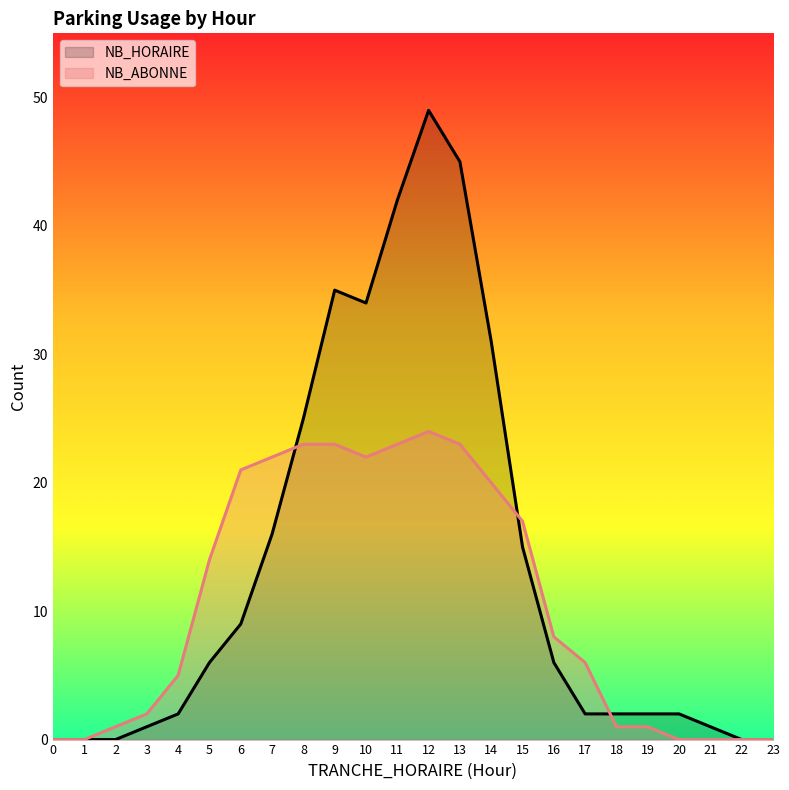

Rank the series by their maximum value, from lowest to highest.

NB_ABONNE, NB_HORAIRE